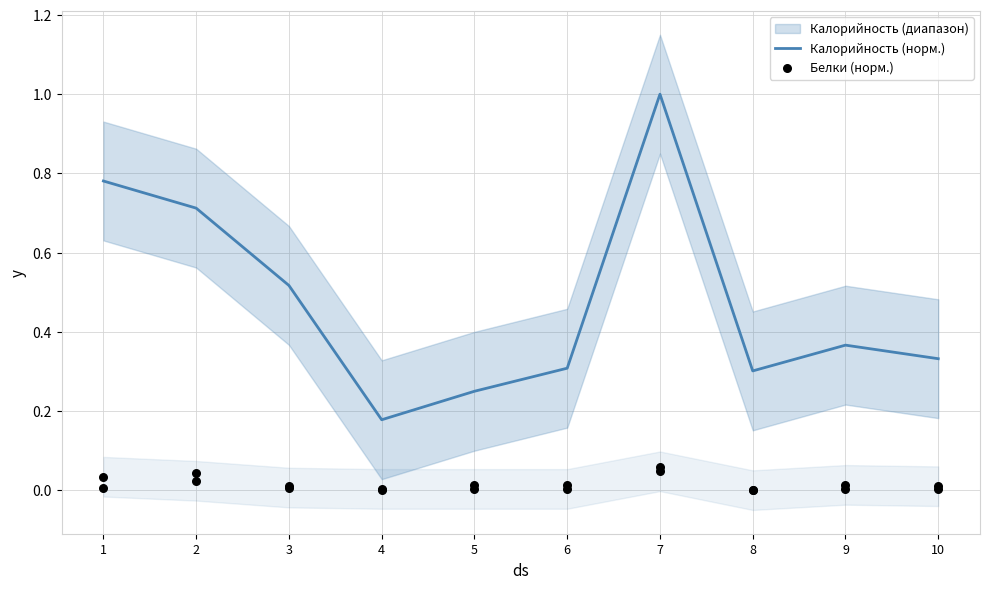

At which category is the sum across all series the highest?

7